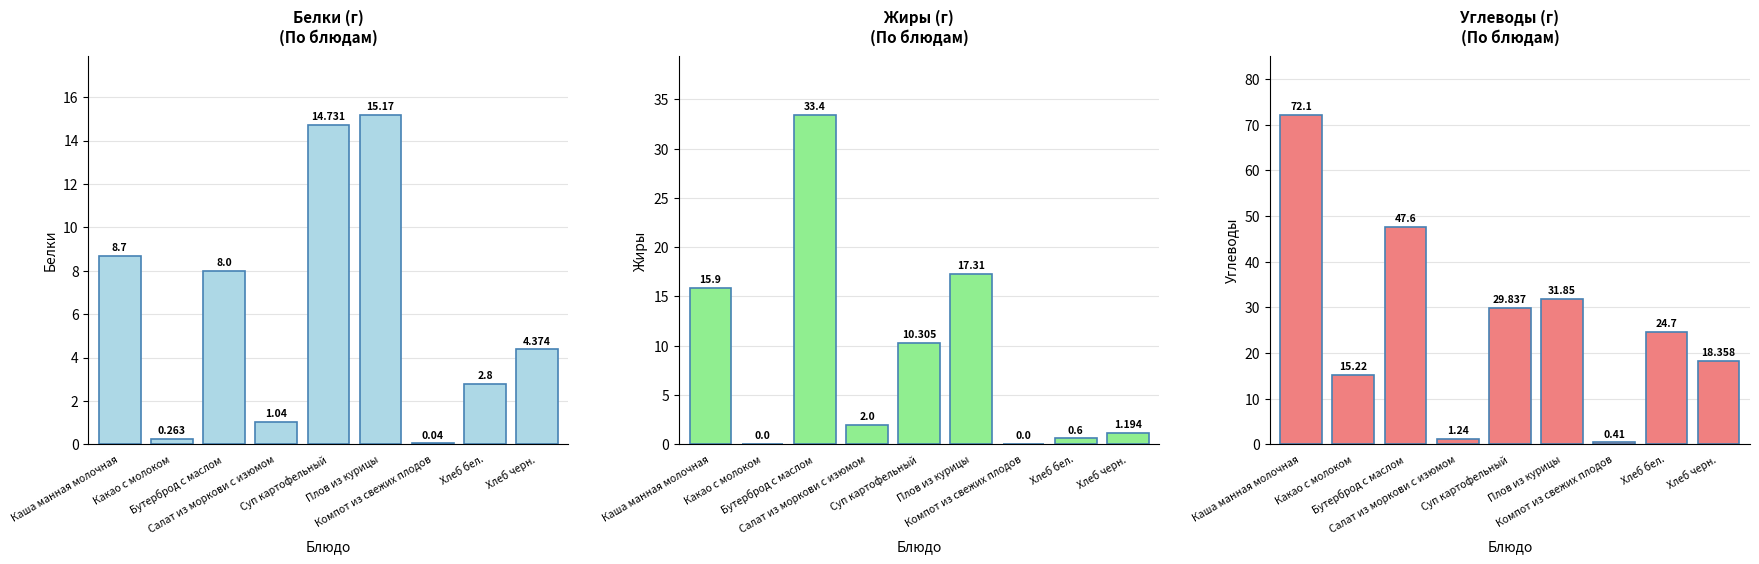

Count the number of data series in this chart.

3